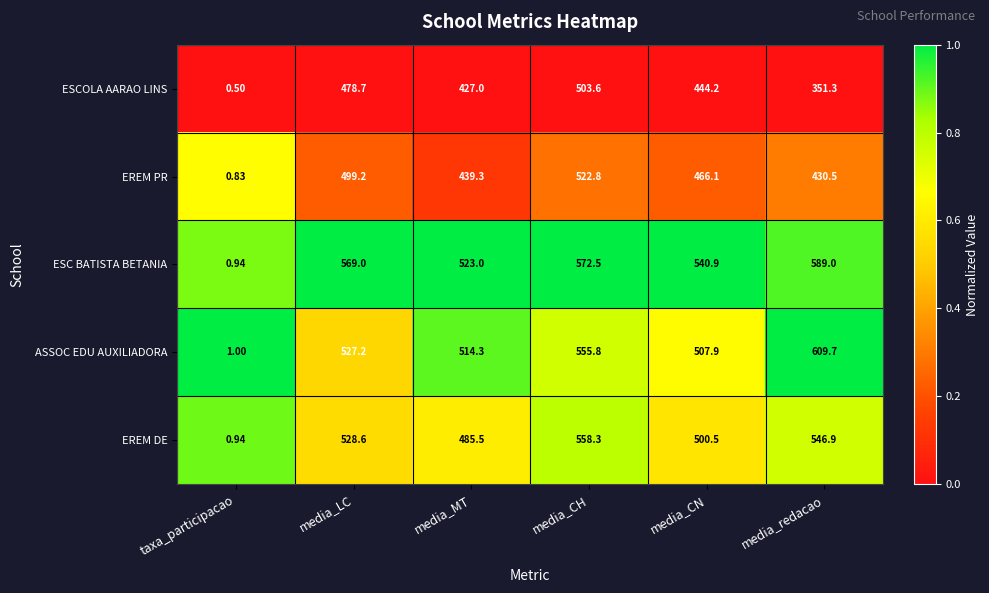

Which category has the highest value across all series?

media_redacao